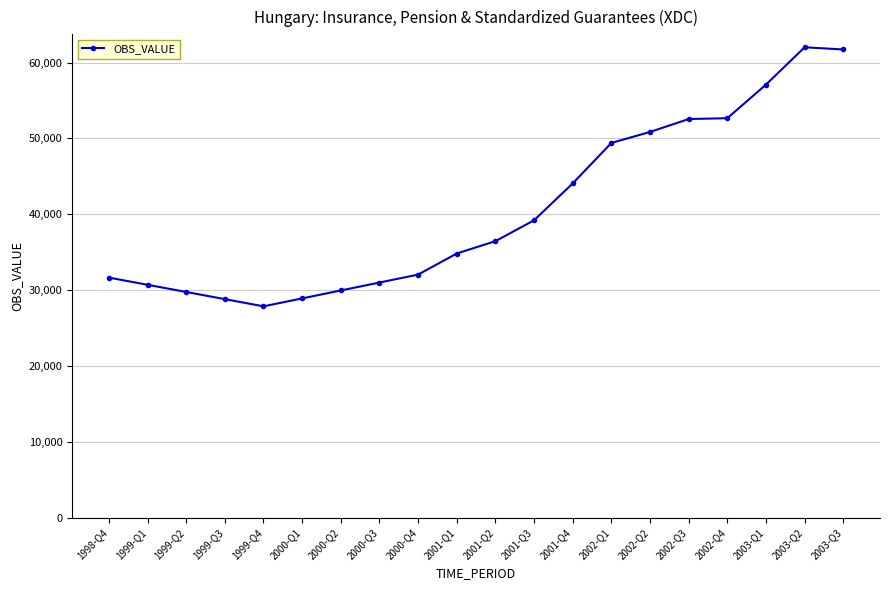

What is the difference between the second highest and second lowest values?

32903